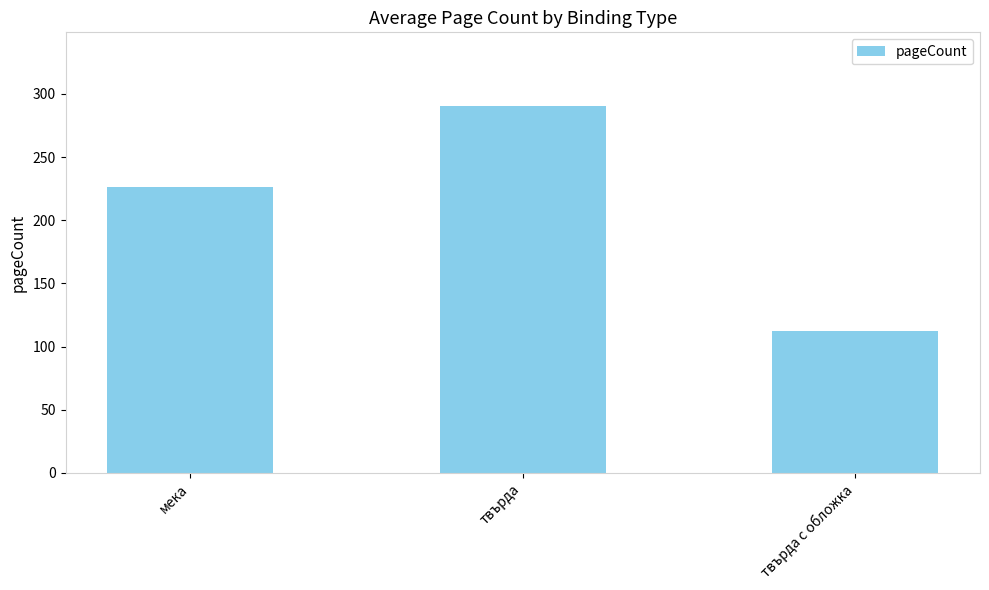

What is the maximum value shown in the chart?

290.7